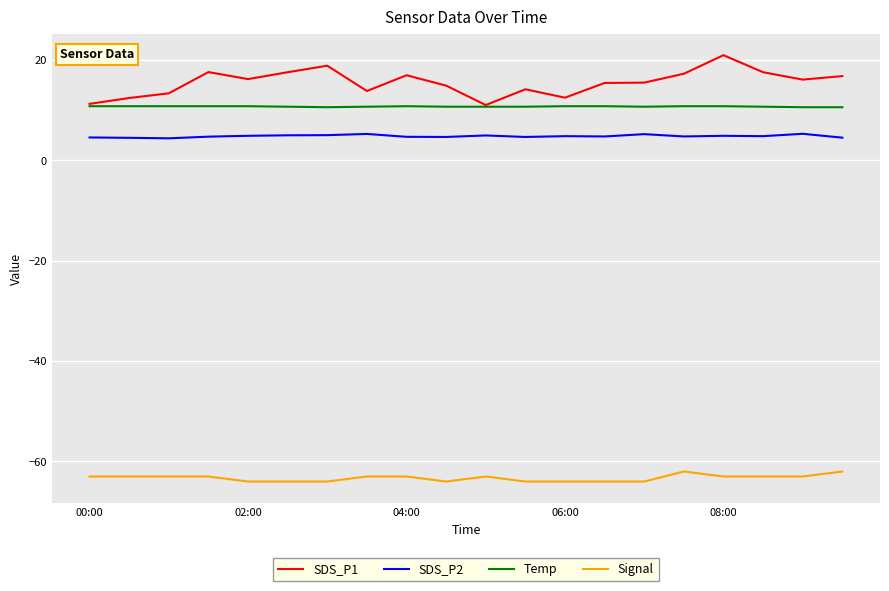

Rank the series by their maximum value, from highest to lowest.

SDS_P1, Temp, SDS_P2, Signal